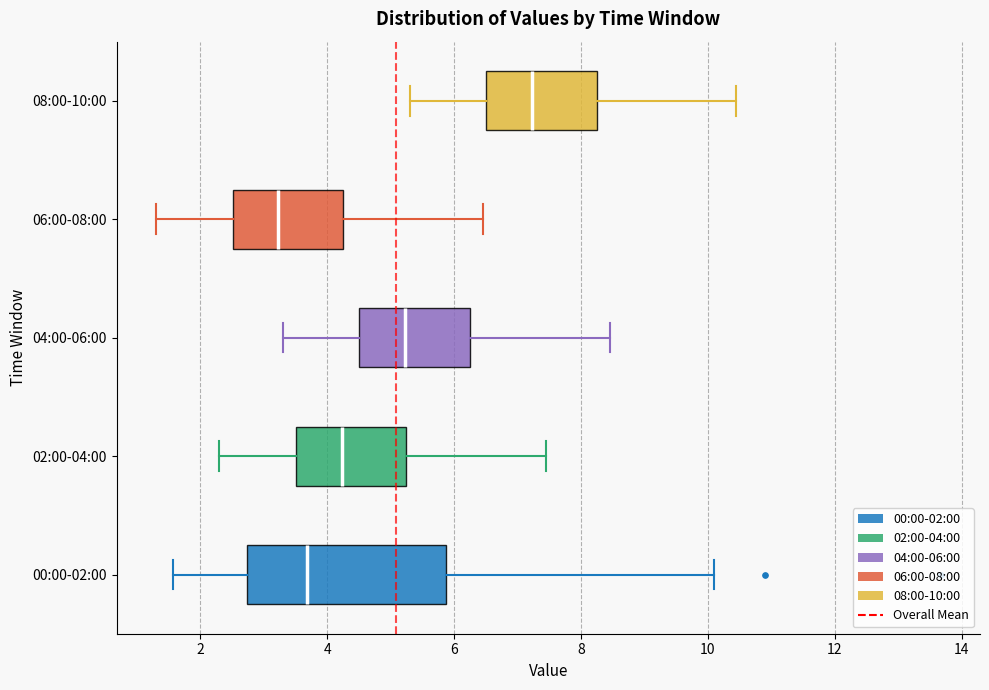

Reading bottom to top, read every box against the x-axis: the position of its median line, the range the box covers, and the ends of its whiskers. The values are not printed on the chart, so give them approximately, as read against the axis.

00:00-02:00: median 3.6, box 2.8 to 5.8, whiskers 1.6 to 10.2
02:00-04:00: median 4.2, box 3.6 to 5.2, whiskers 2.4 to 7.4
04:00-06:00: median 5.2, box 4.6 to 6.2, whiskers 3.4 to 8.4
06:00-08:00: median 3.2, box 2.6 to 4.2, whiskers 1.4 to 6.4
08:00-10:00: median 7.2, box 6.6 to 8.2, whiskers 5.4 to 10.4